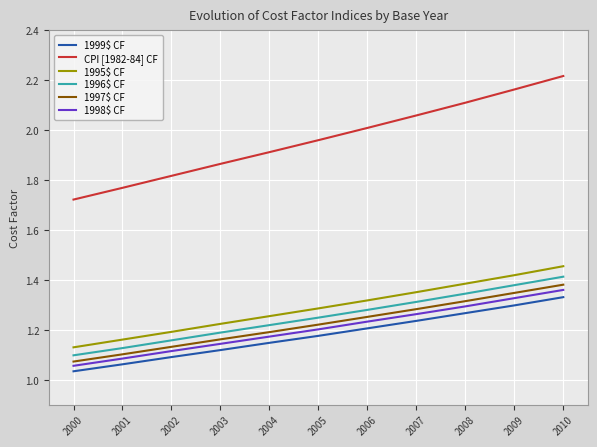

What is the difference between the maximum and minimum values in the 1998$ CF series?

0.3